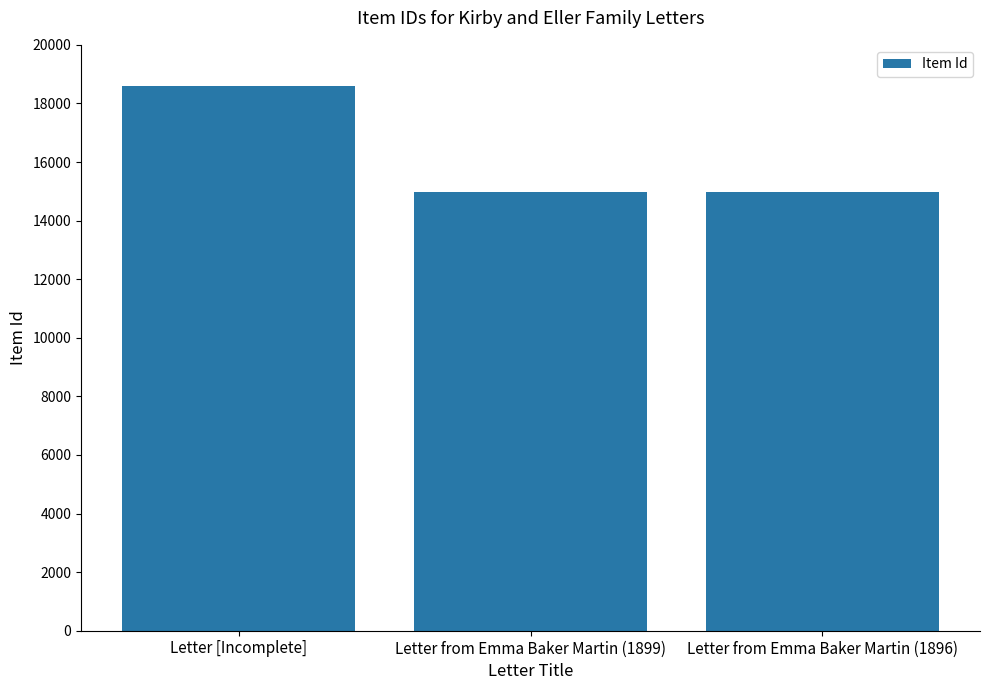

Approximately how many times larger is the value at Letter from Emma Baker Martin (1896) compared to Letter [Incomplete]?

0.8